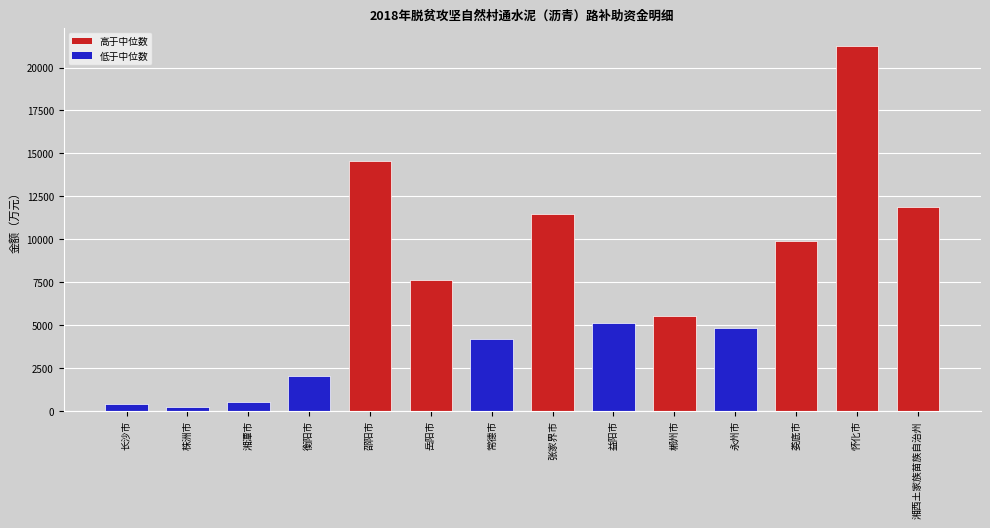

True or false: the data shows 15650 at 湘西土家族苗族自治州.

False